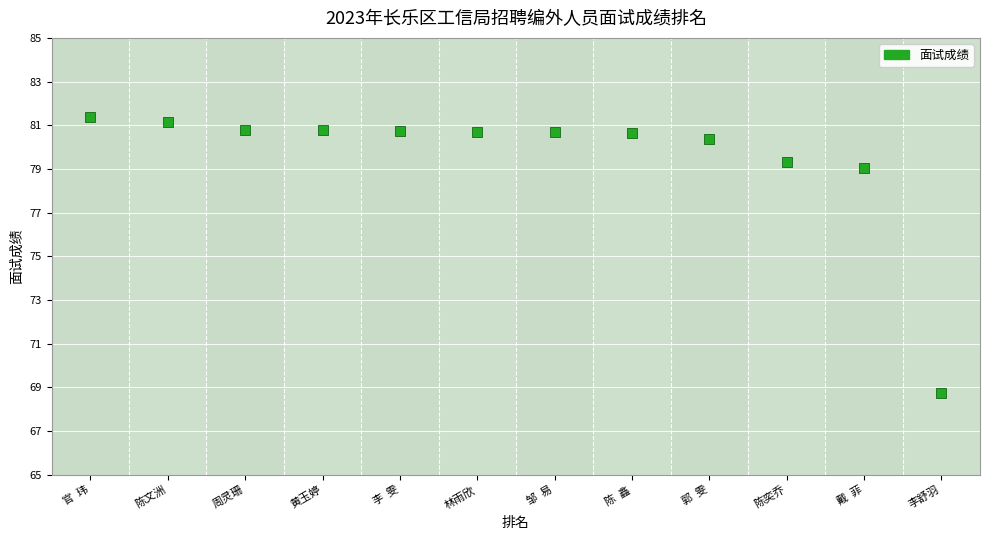

What is the range of Y values (max minus min)?

12.6